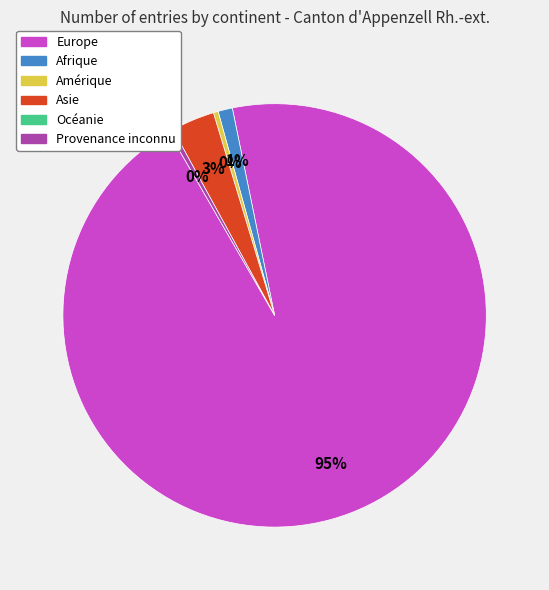

Is there any slice that represents more than half of the pie?

Yes